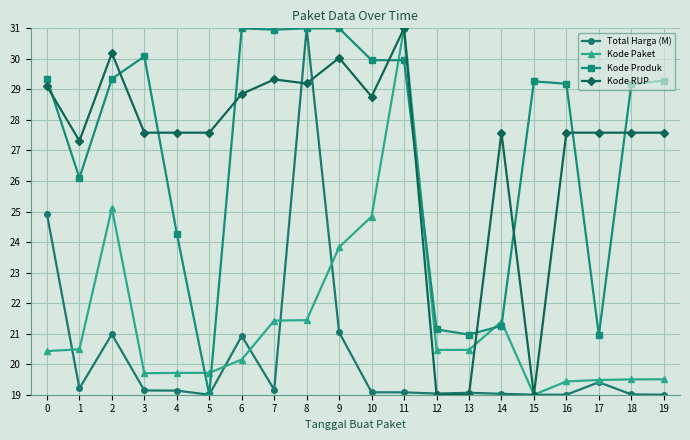

At which category is the sum across all series the highest?

8